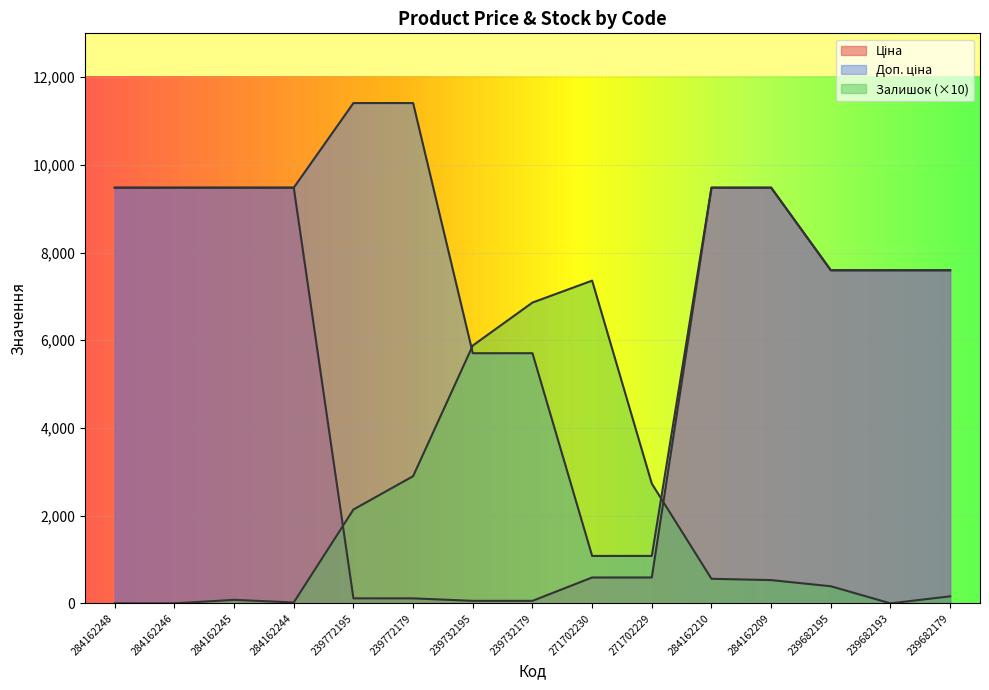

How many lines are shown in the chart?

3